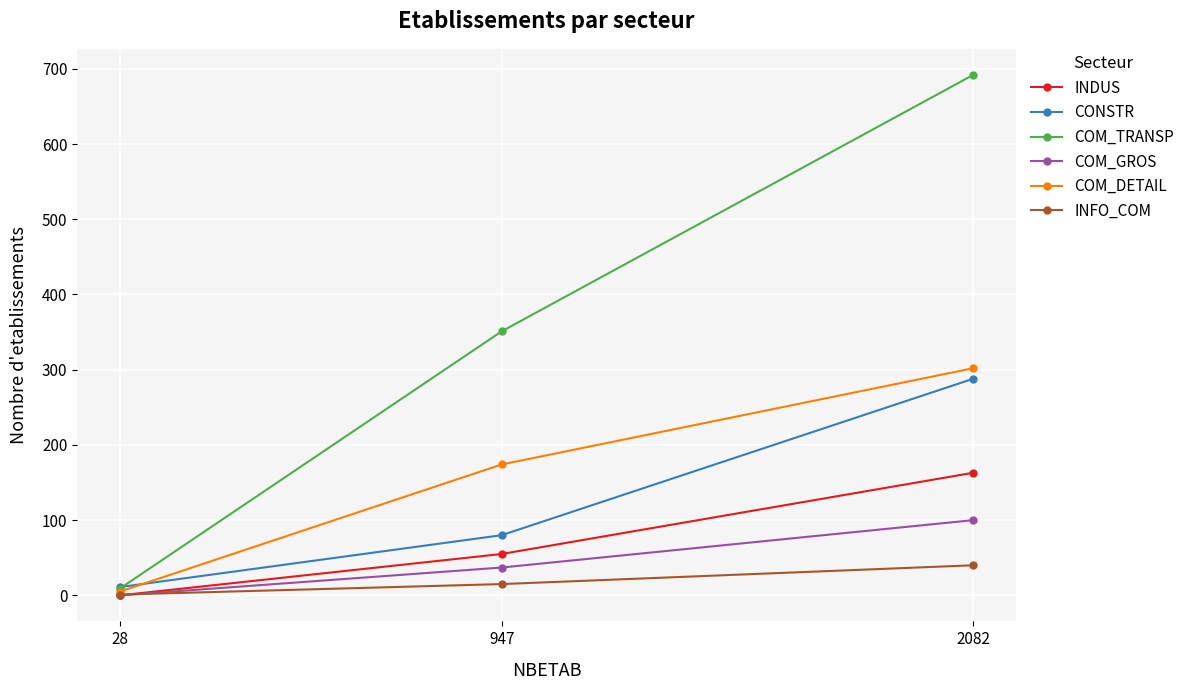

What value does the COM_TRANSP series have at 947, to the nearest 50?

350